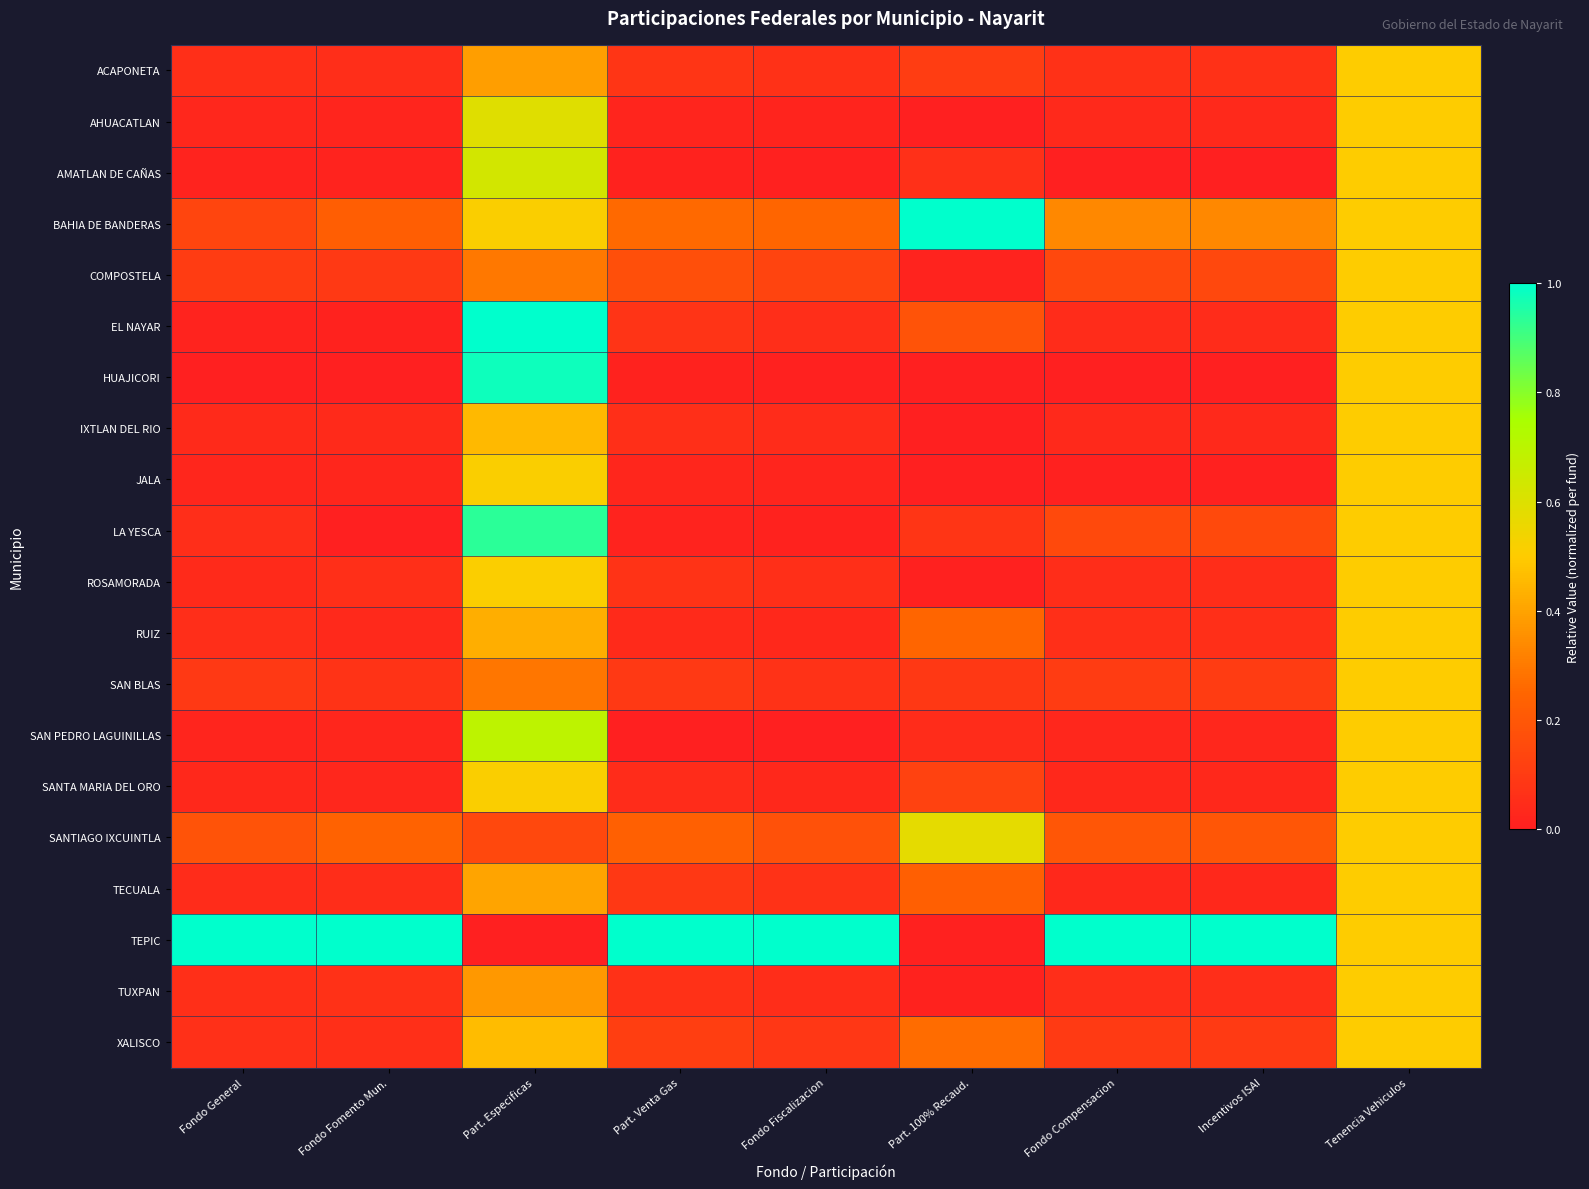

What is the total value across all series at Part. Especificas?

10.1